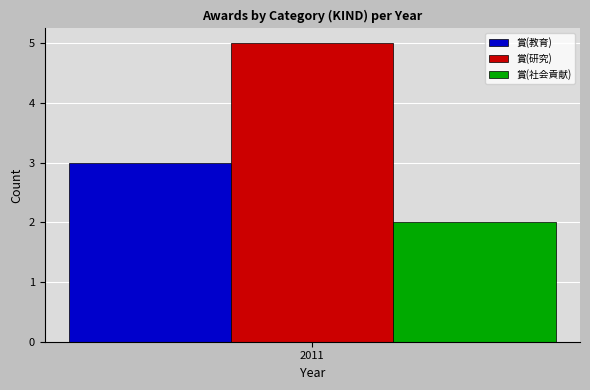

Which series has the largest range (max minus min)?

賞(教育)